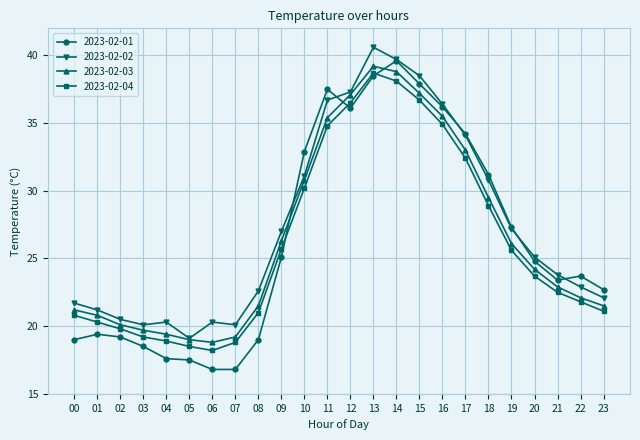

After their last crossing, which series has the higher values: 2023-02-01 or 2023-02-03?

2023-02-01